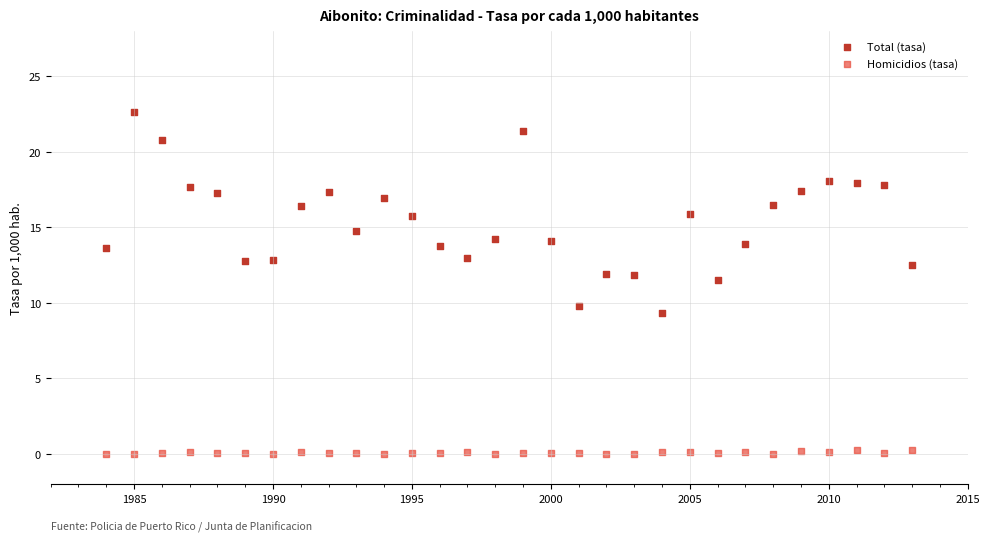

Which series reaches the maximum Y coordinate?

Total (tasa)